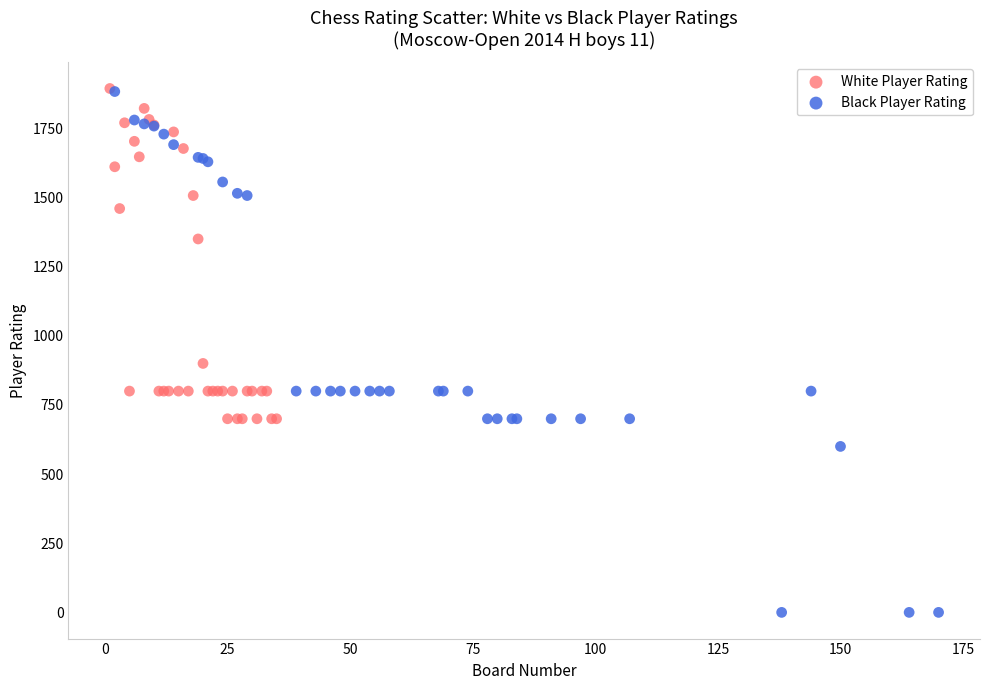

Which series reaches the minimum Y coordinate?

Black Player Rating